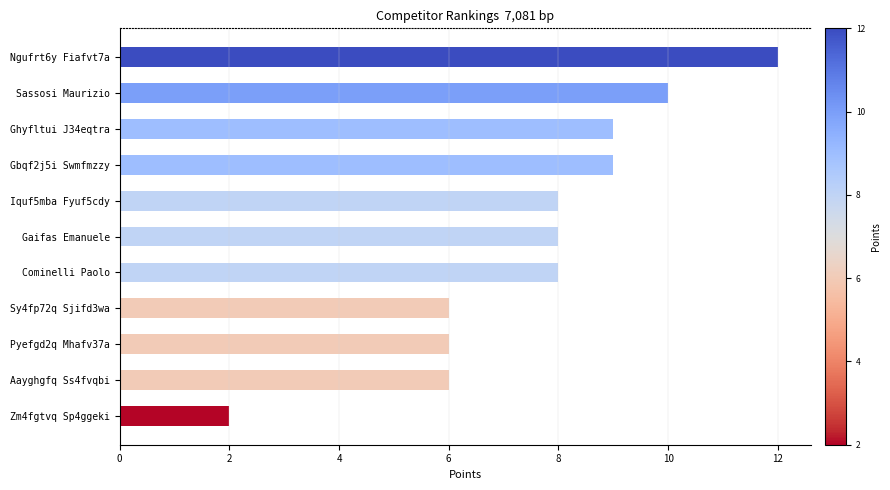

Reading bottom to top, transcribe all the data shown in this chart.

Zm4fgtvq Sp4ggeki=2	Aayghgfq Ss4fvqbi=6	Pyefgd2q Mhafv37a=6	Sy4fp72q Sjifd3wa=6	Cominelli Paolo=8	Gaifas Emanuele=8	Iquf5mba Fyuf5cdy=8	Gbqf2j5i Swmfmzzy=9	Ghyfltui J34eqtra=9	Sassosi Maurizio=10	Ngufrt6y Fiafvt7a=12